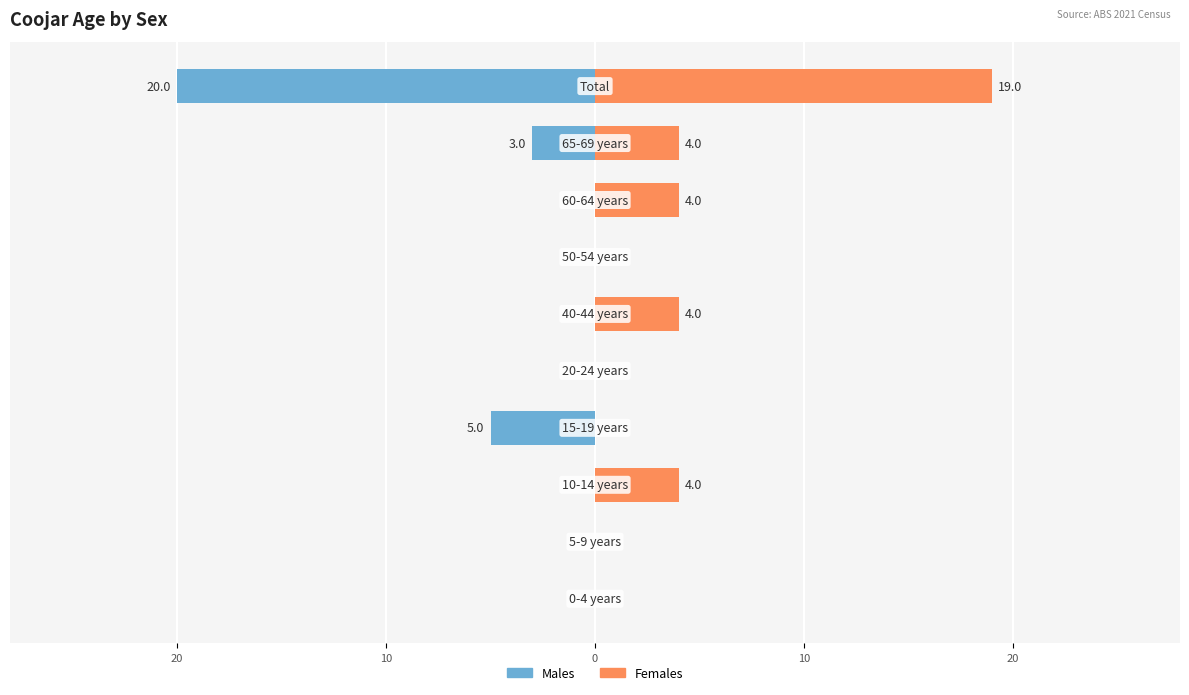

Between 7 and 9, which series saw the biggest shift?

Males